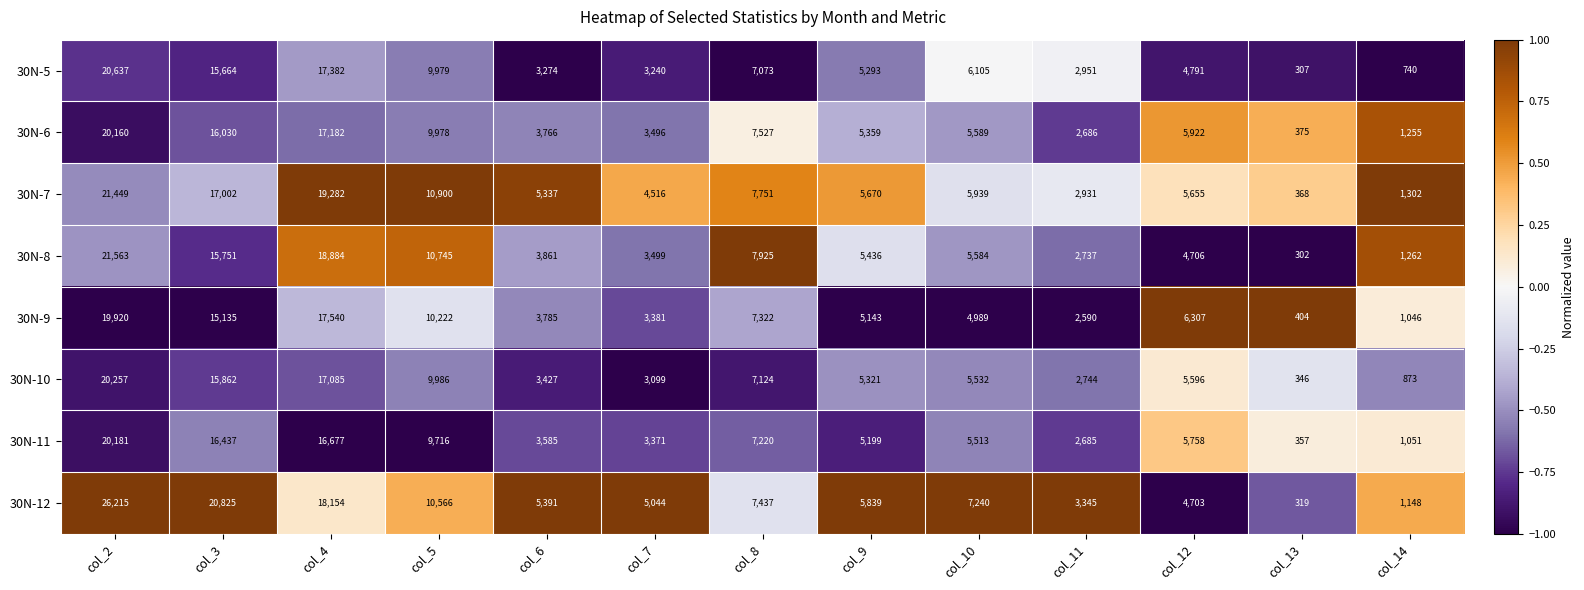

Which series has the widest spread of values?

30N-12